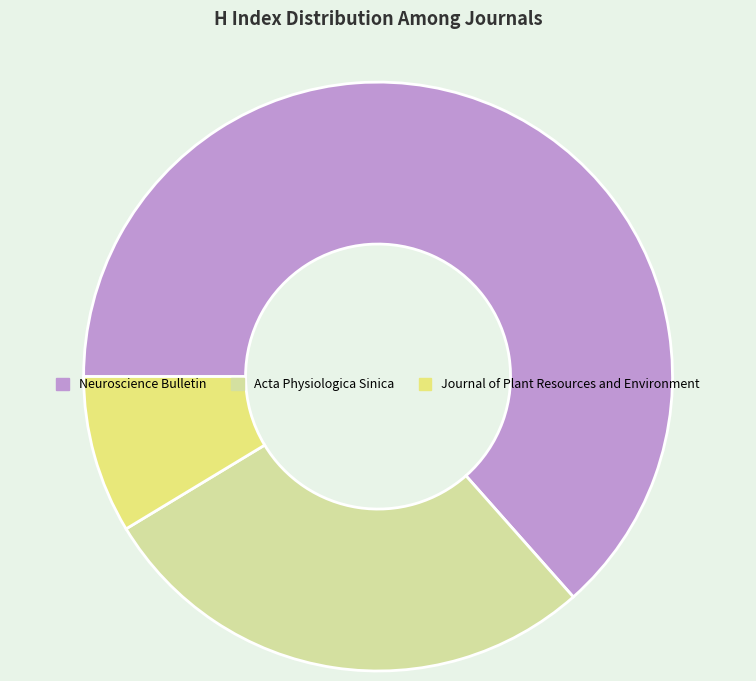

Is the sum of Neuroscience Bulletin and Acta Physiologica Sinica greater than half?

Yes